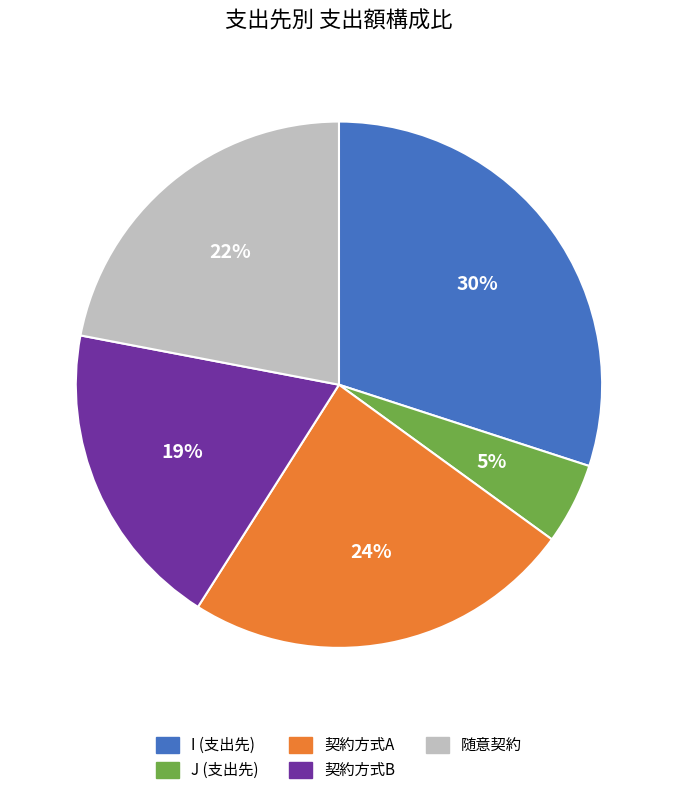

Is there any slice that represents more than half of the pie?

No